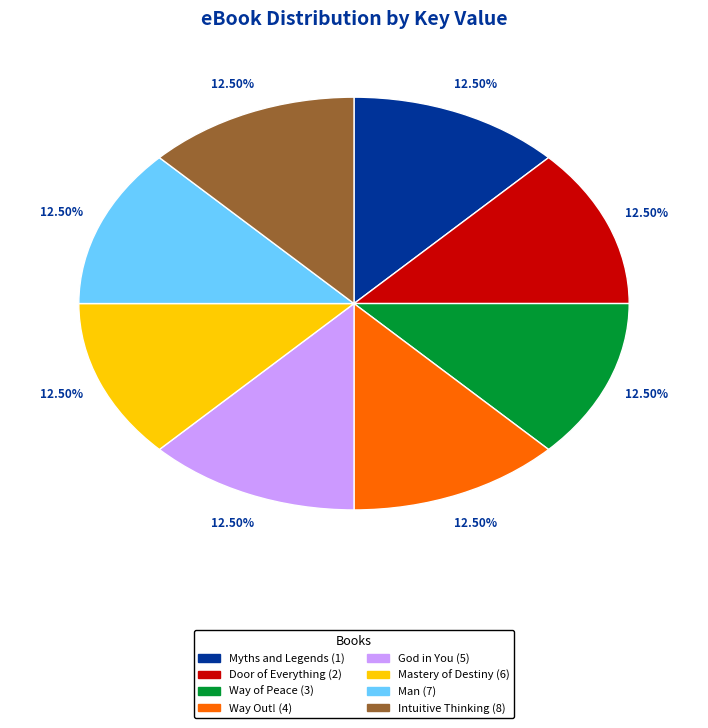

To the nearest percent, what is the average slice percentage?

12%